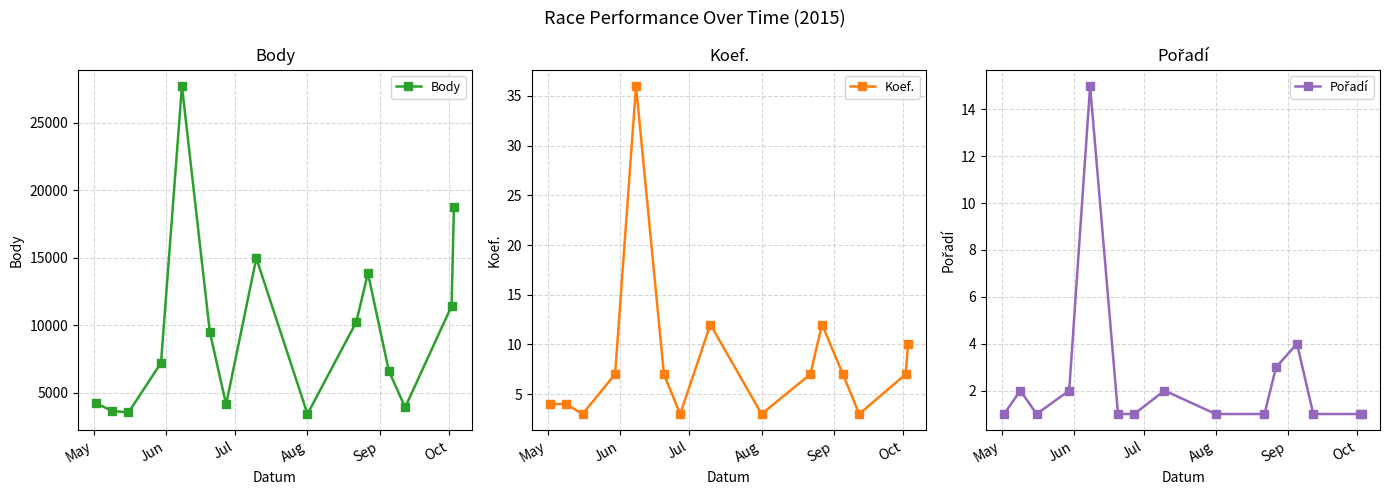

What is the smallest value displayed?

1